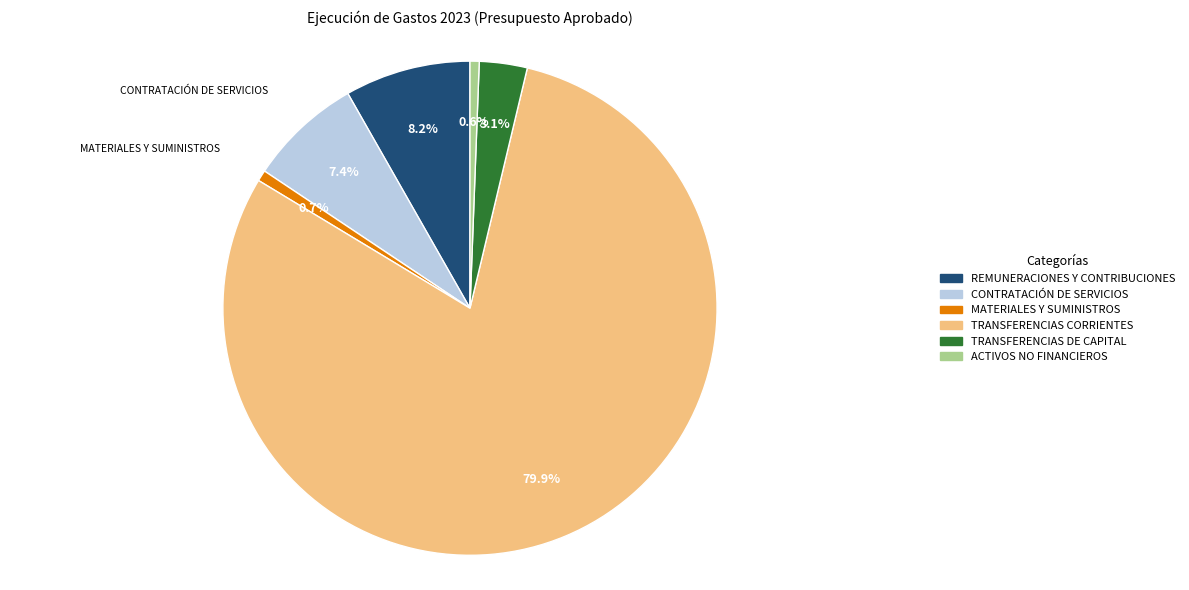

How many segments does this pie chart have?

6